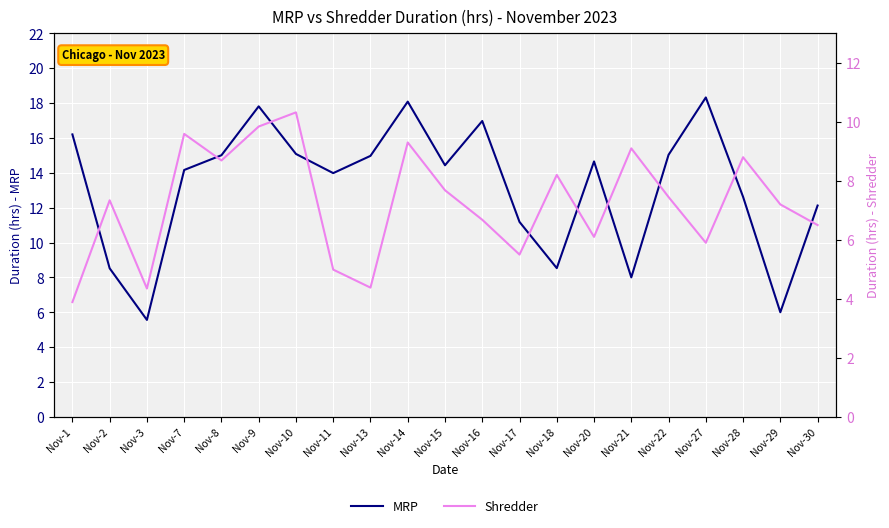

Reading right to left, transcribe all the data shown in this chart.

MRP: Nov-30=12.1	Nov-29=6.0	Nov-28=12.6	Nov-27=18.3	Nov-22=15.0	Nov-21=8.0	Nov-20=14.7	Nov-18=8.5	Nov-17=11.2	Nov-16=17.0	Nov-15=14.4	Nov-14=18.1	Nov-13=15.0	Nov-11=14.0	Nov-10=15.1	Nov-9=17.8	Nov-8=15.0	Nov-7=14.2	Nov-3=5.6	Nov-2=8.5	Nov-1=16.2
Shredder: Nov-30=6.5	Nov-29=7.2	Nov-28=8.8	Nov-27=5.9	Nov-22=7.5	Nov-21=9.1	Nov-20=6.1	Nov-18=8.2	Nov-17=5.5	Nov-16=6.7	Nov-15=7.7	Nov-14=9.3	Nov-13=4.4	Nov-11=5.0	Nov-10=10.3	Nov-9=9.8	Nov-8=8.7	Nov-7=9.6	Nov-3=4.3	Nov-2=7.3	Nov-1=3.9